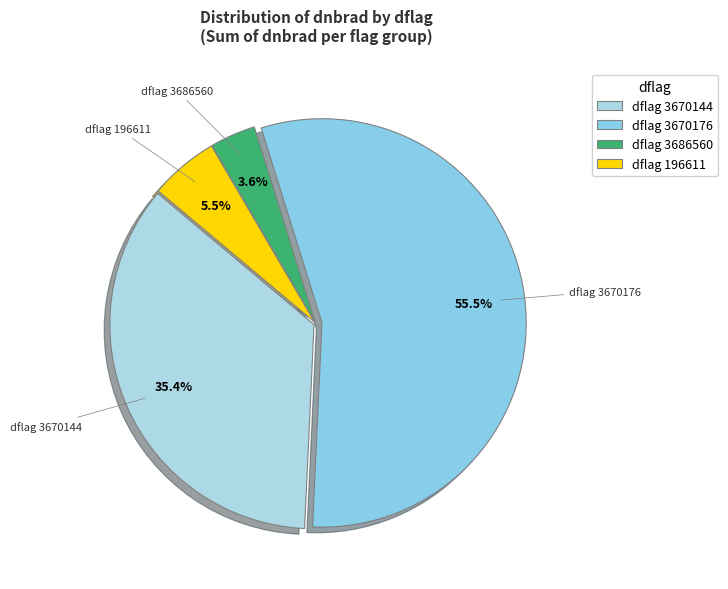

Rank the categories by value from highest to lowest.

dflag 3670176, dflag 3670144, dflag 196611, dflag 3686560